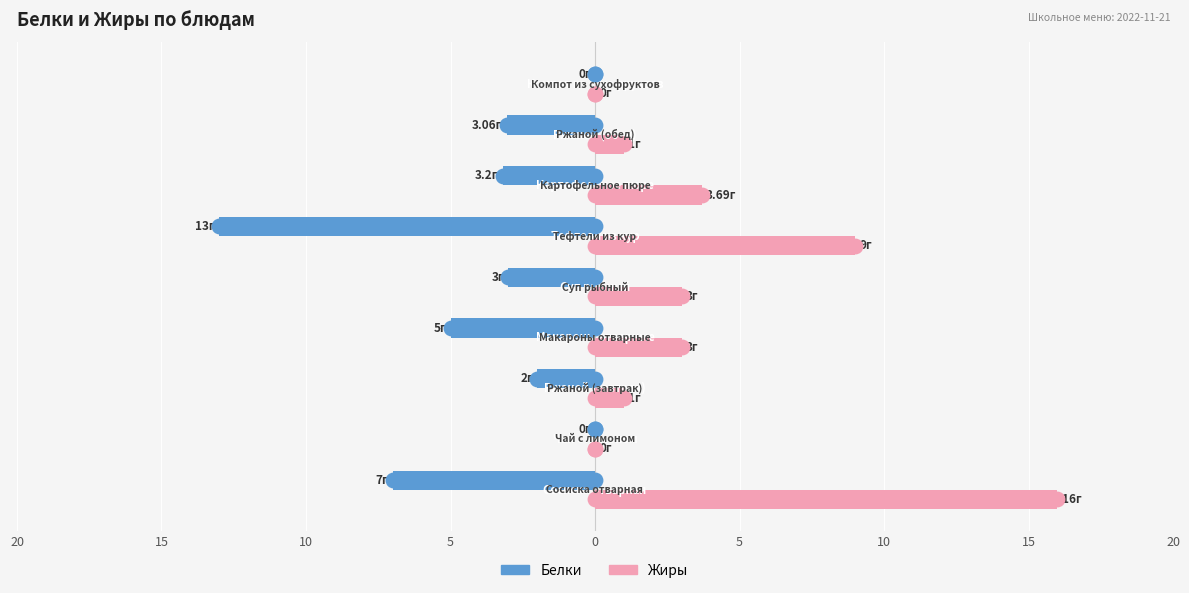

What are all the series names shown in the legend?

Белки, Жиры